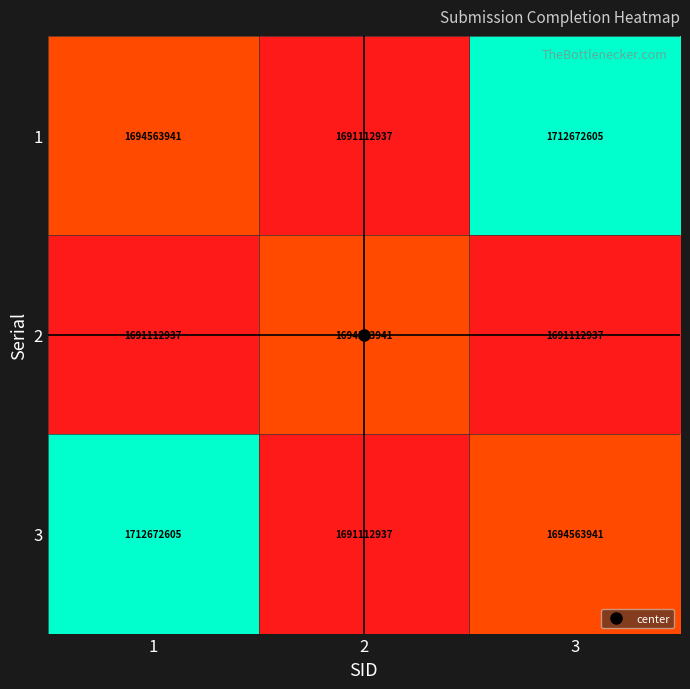

What is the total value across all series at 1?

5098349483